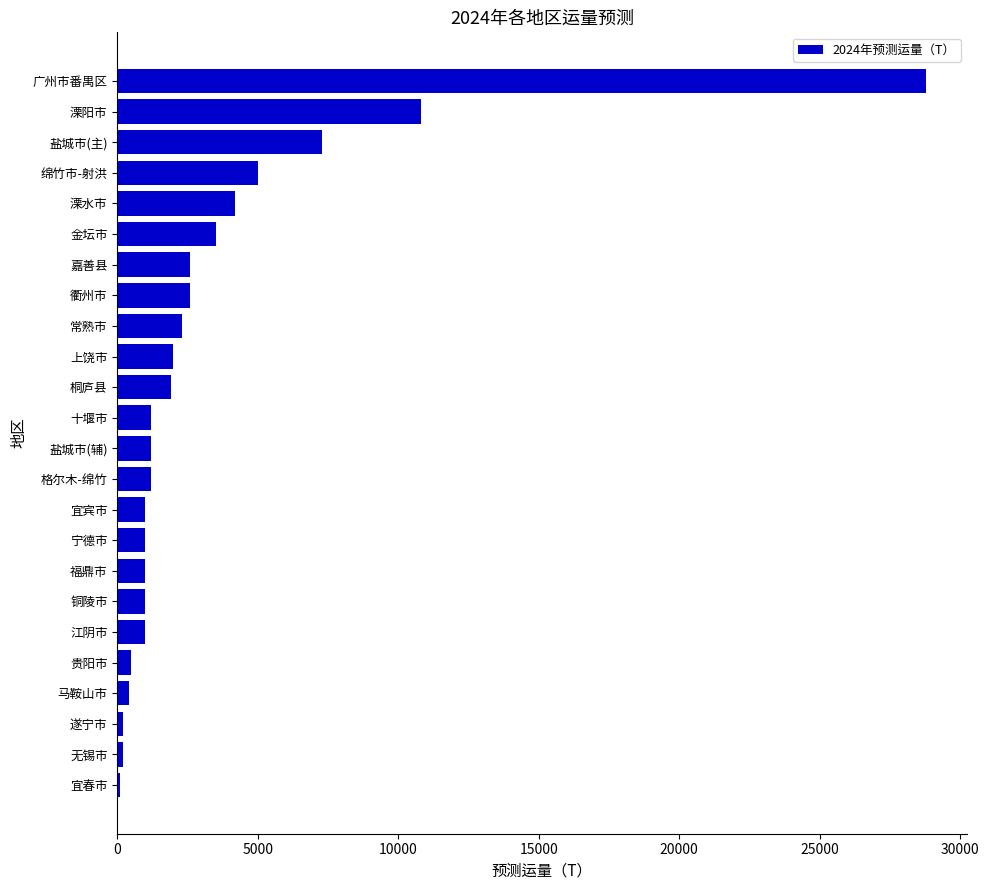

At which label is the value closest to 14450?

溧阳市